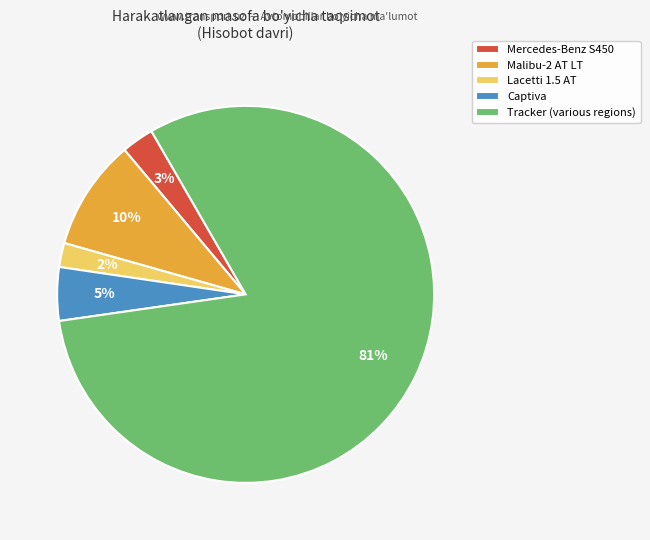

Is the sum of Tracker (various regions) and Mercedes-Benz S450 greater than half?

Yes